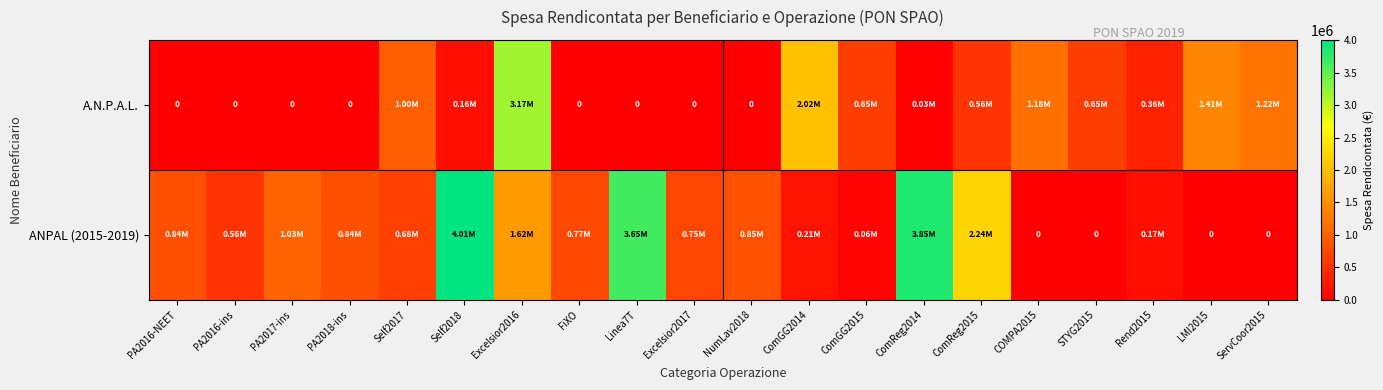

What is the maximum value for A.N.P.A.L.?

3167019.1